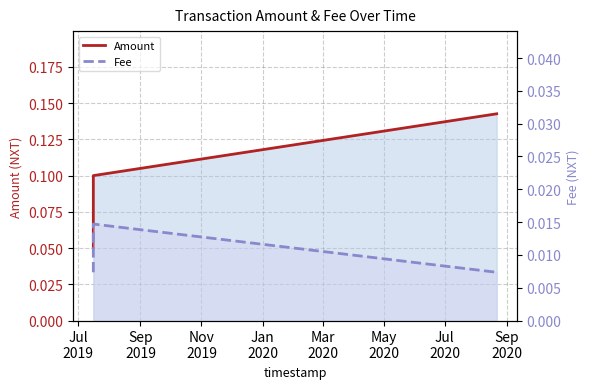

The value of Fee at Jul
2019 is 0.0. True or false?

False